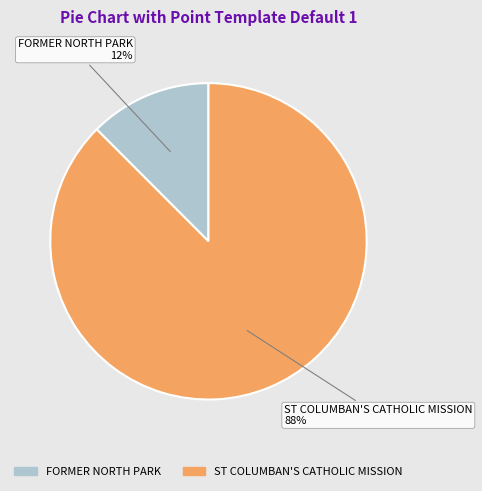

Which has a higher value, FORMER NORTH PARK or ST COLUMBAN'S CATHOLIC MISSION?

ST COLUMBAN'S CATHOLIC MISSION